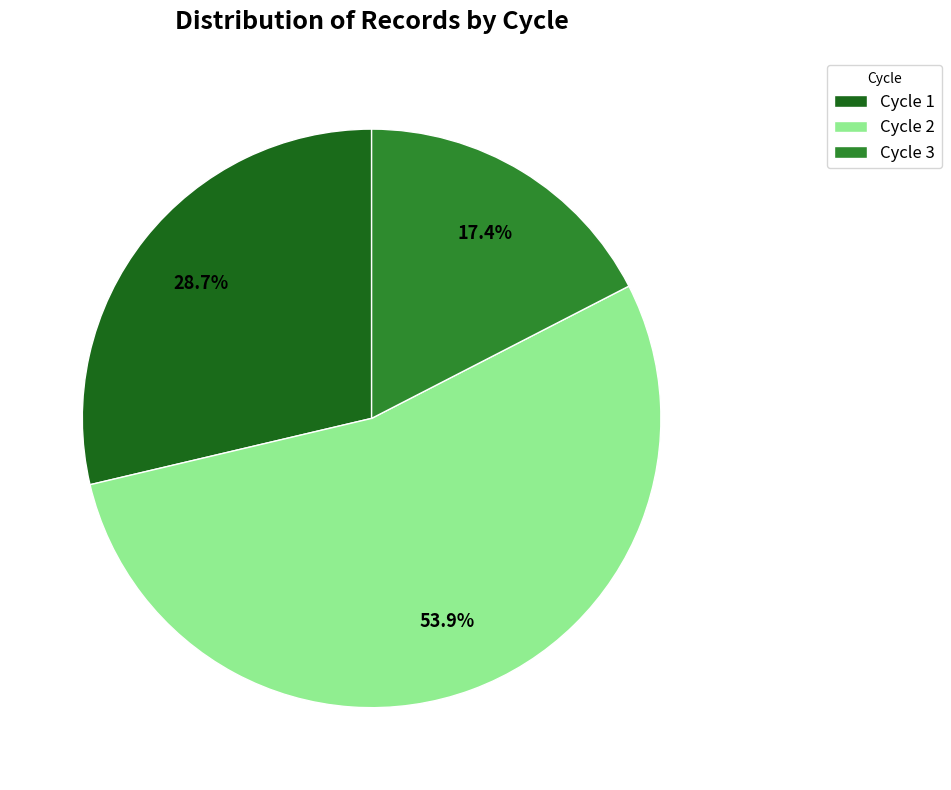

Is there any slice that represents more than half of the pie?

Yes